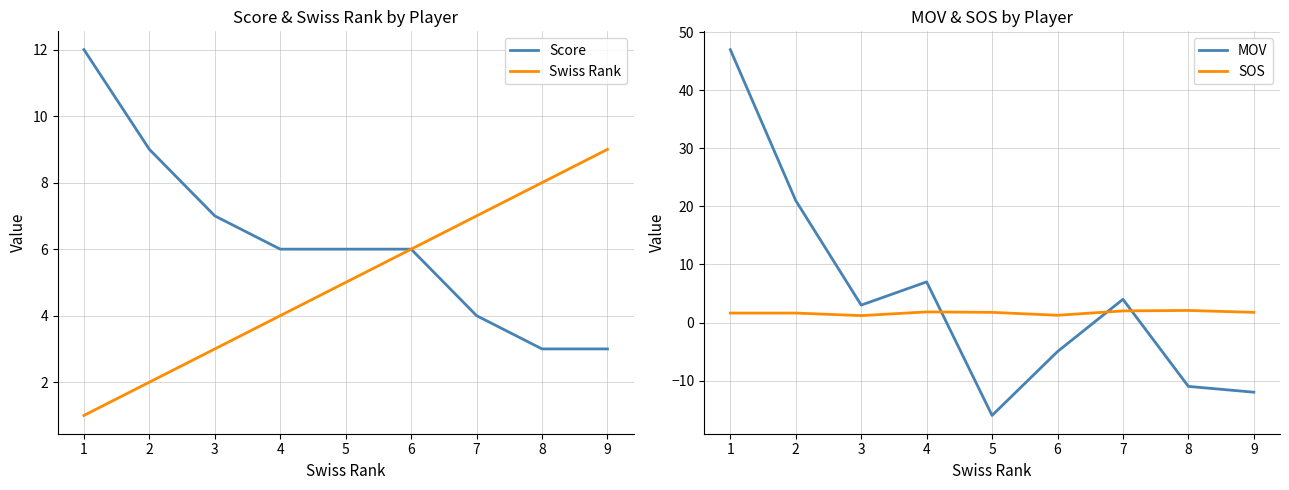

How many data points does each series have?

9